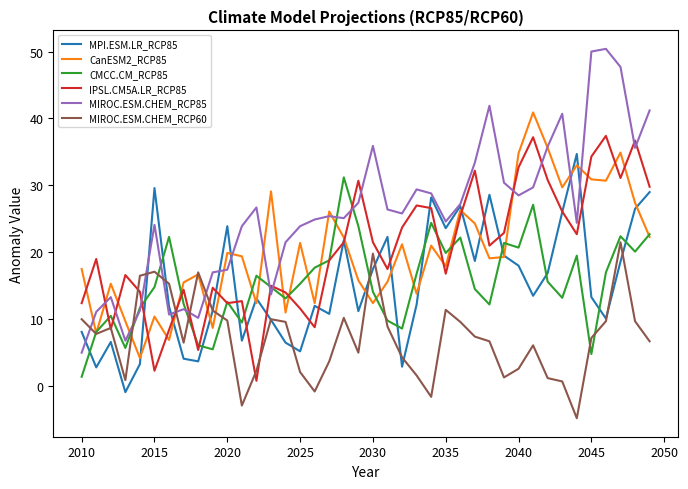

Which series has the widest spread of values?

MIROC.ESM.CHEM_RCP85